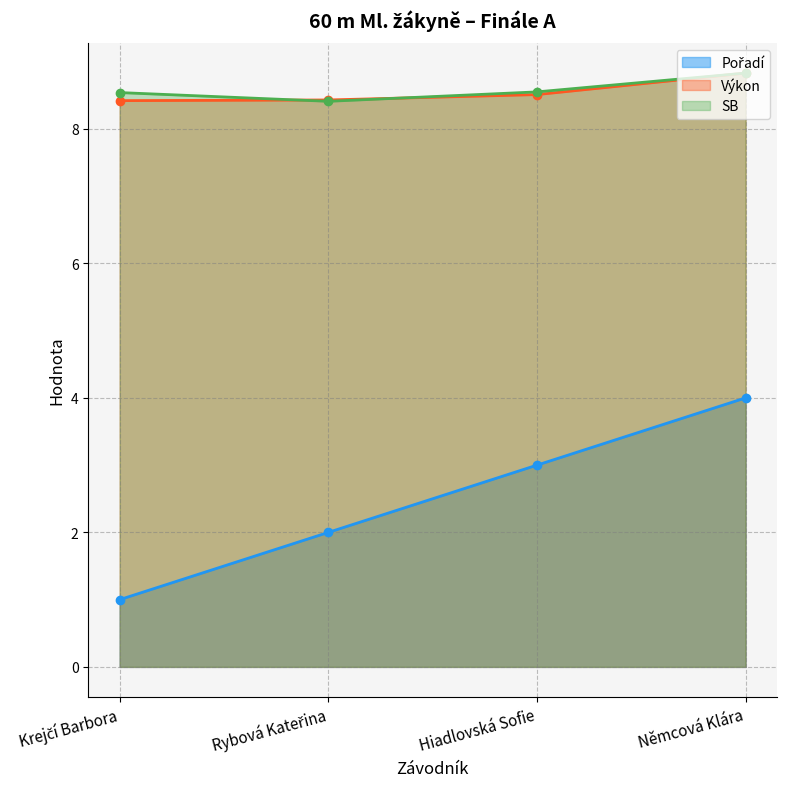

The value of Pořadí at Rybová Kateřina is 1.2. True or false?

False